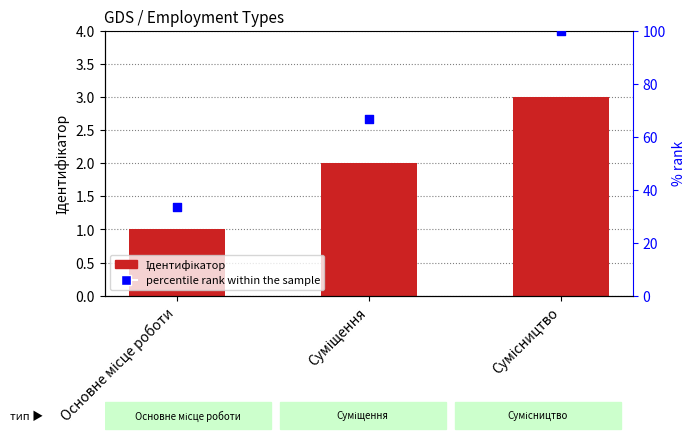

At how many categories does at least one series exceed 60?

2